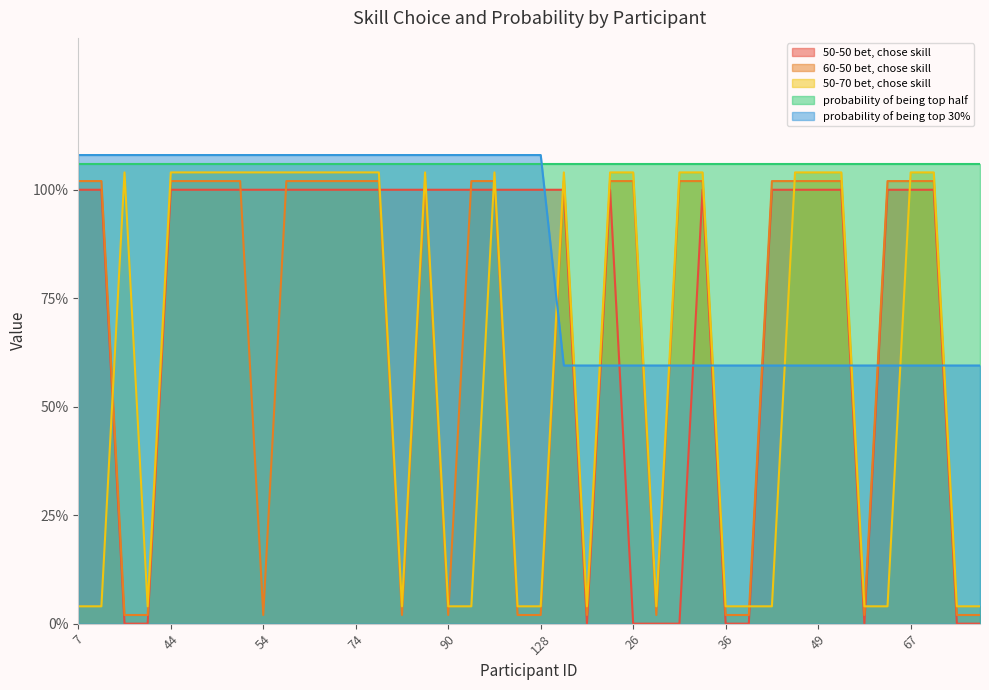

Does the chart display data point markers on the line(s)?

No